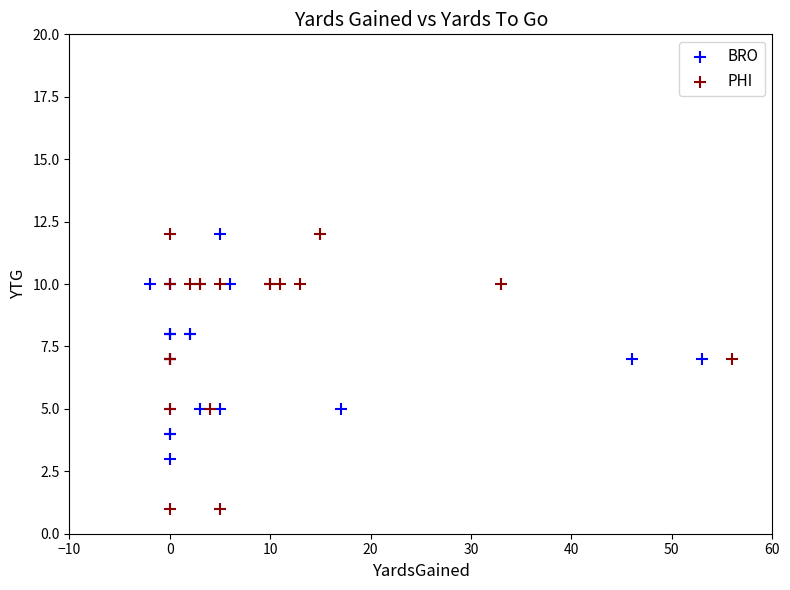

What are all the series names shown in the legend?

BRO, PHI